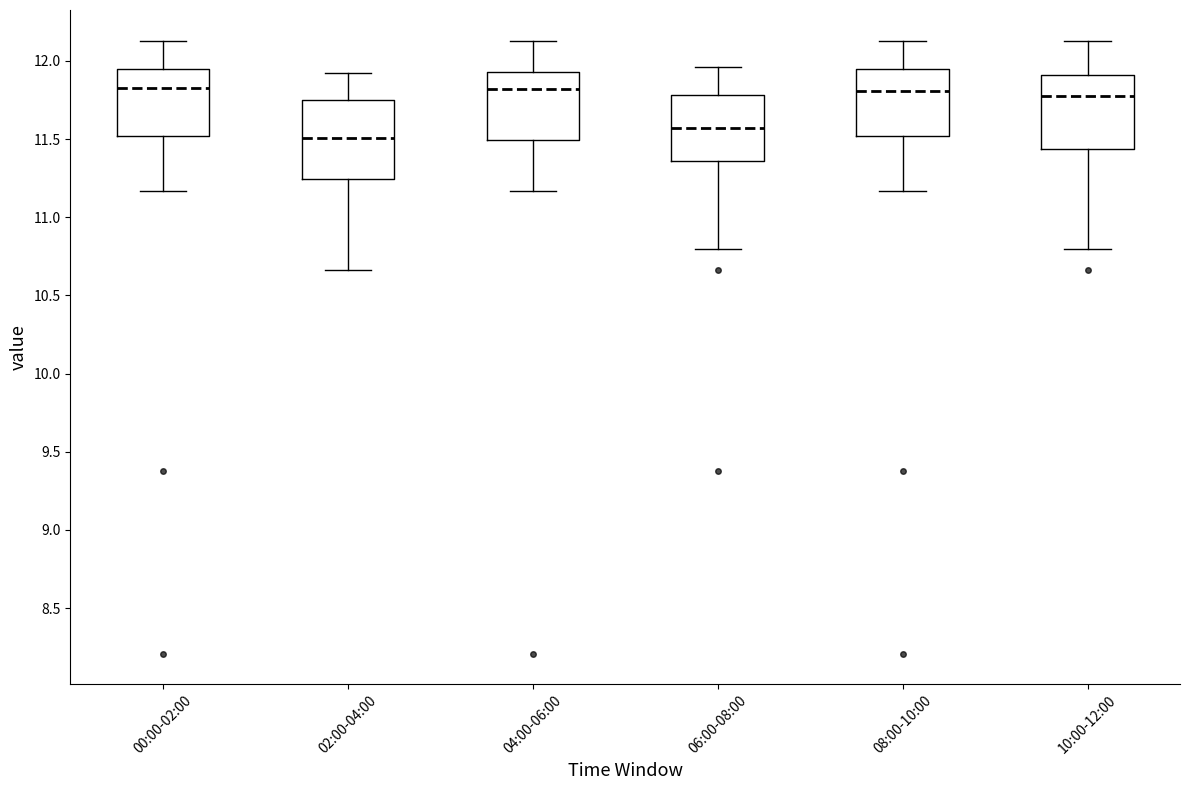

Reading left to right, read every box against the y-axis: the position of its median line, the range the box covers, and the ends of its whiskers. The values are not printed on the chart, so give them approximately, as read against the axis.

00:00-02:00: median 11.85, box 11.50 to 11.95, whiskers 11.15 to 12.15
02:00-04:00: median 11.50, box 11.25 to 11.75, whiskers 10.65 to 11.90
04:00-06:00: median 11.80, box 11.50 to 11.95, whiskers 11.15 to 12.15
06:00-08:00: median 11.55, box 11.35 to 11.80, whiskers 10.80 to 11.95
08:00-10:00: median 11.80, box 11.50 to 11.95, whiskers 11.15 to 12.15
10:00-12:00: median 11.80, box 11.45 to 11.90, whiskers 10.80 to 12.15